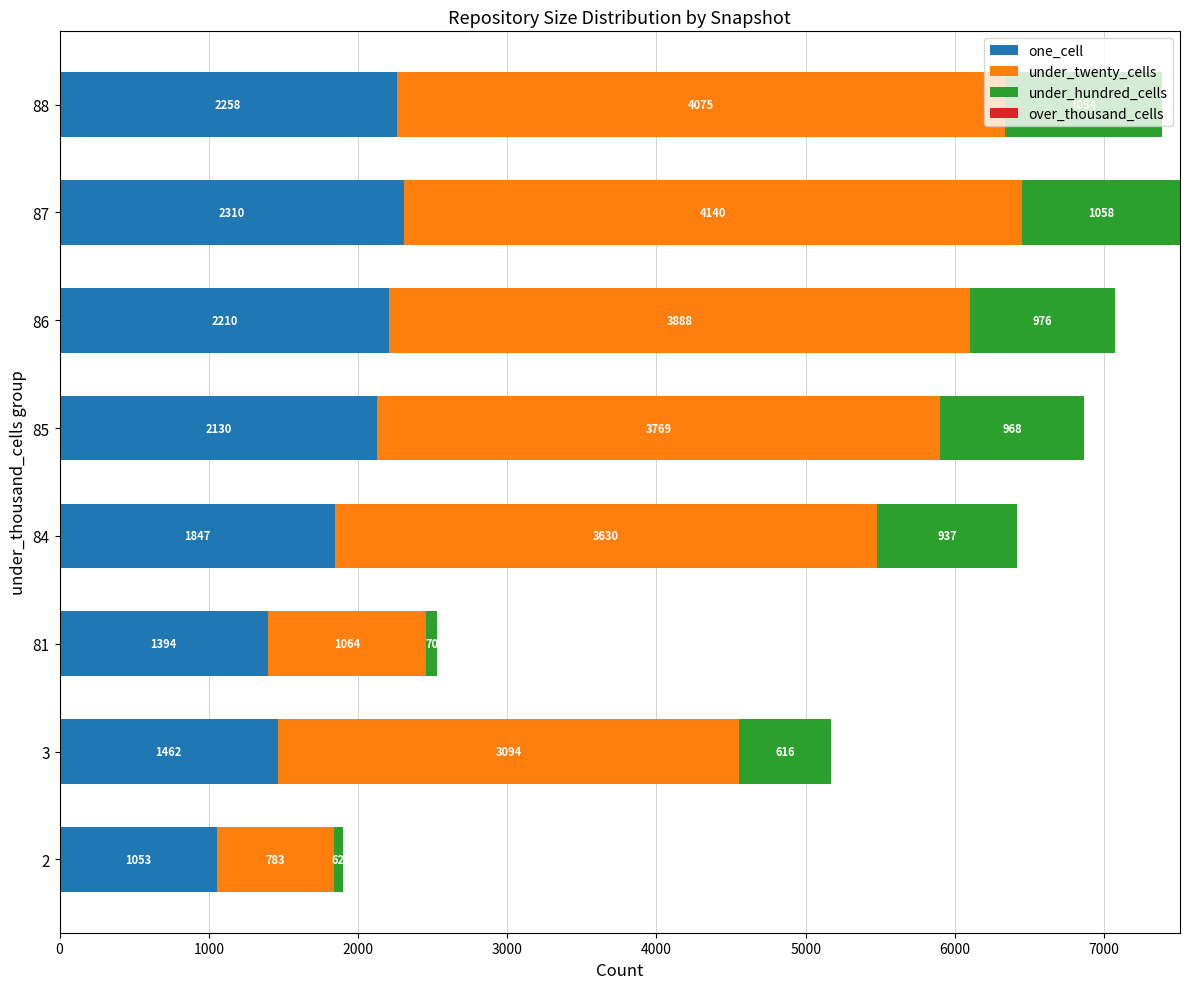

What is the difference between the maximum and minimum values in the one_cell series?

1257